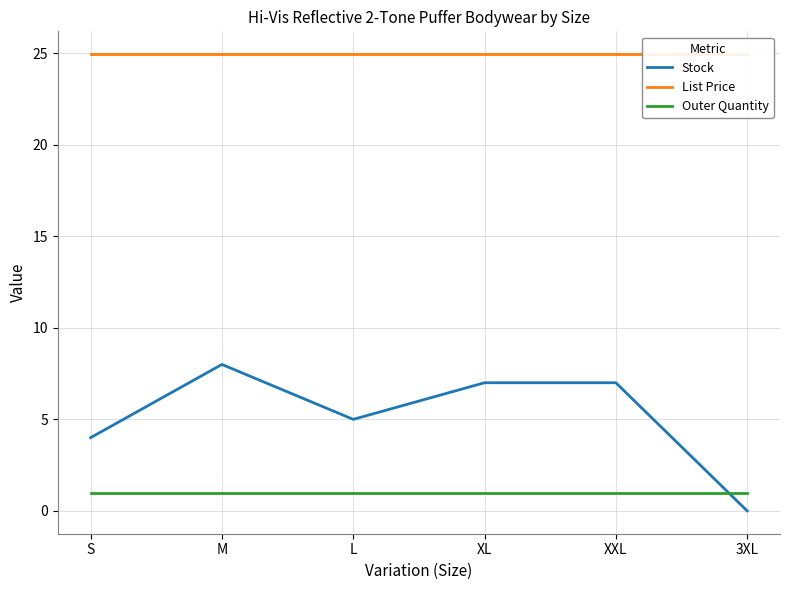

Reading left to right, what are all the values shown in this chart?

Stock: 4.0	8.0	5.0	7.0	7.0	0.0
List Price: 24.9	24.9	24.9	24.9	24.9	24.9
Outer Quantity: 1.0	1.0	1.0	1.0	1.0	1.0